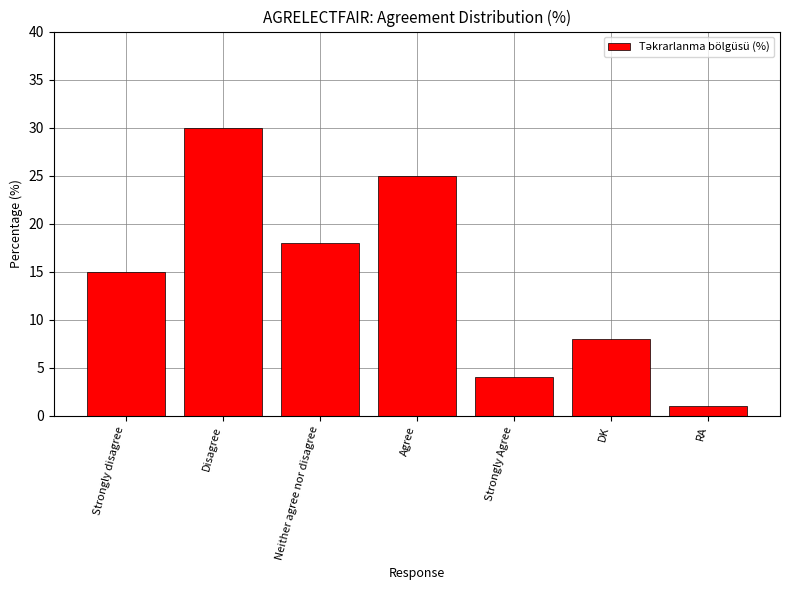

What is the change in value from Strongly disagree to Strongly Agree?

-11